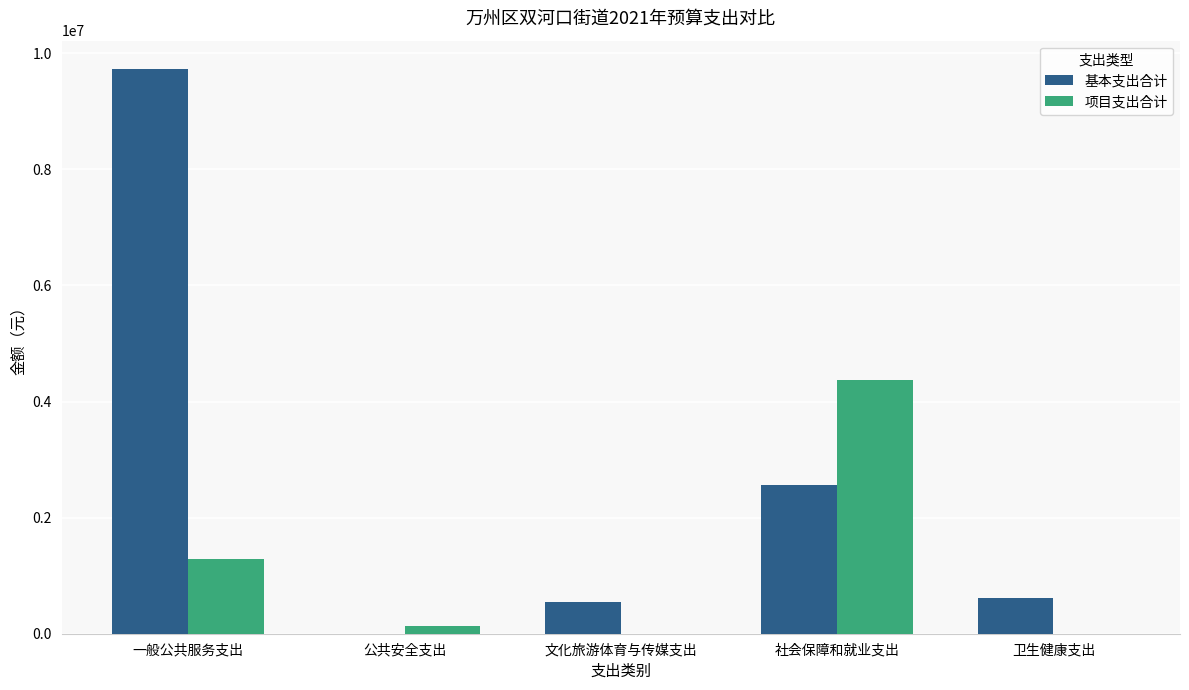

Where is 项目支出合计 nearest to the value 2189101?

一般公共服务支出